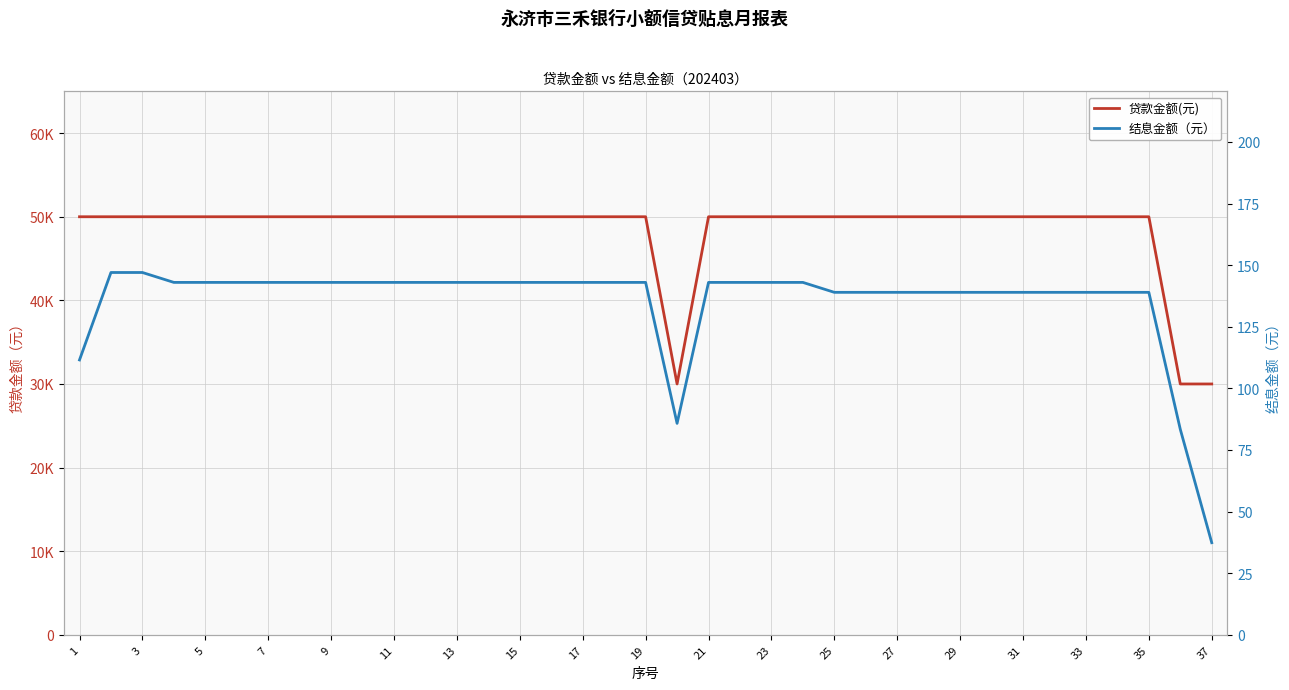

What are all the series names shown in the legend?

贷款金额(元), 结息金额（元）